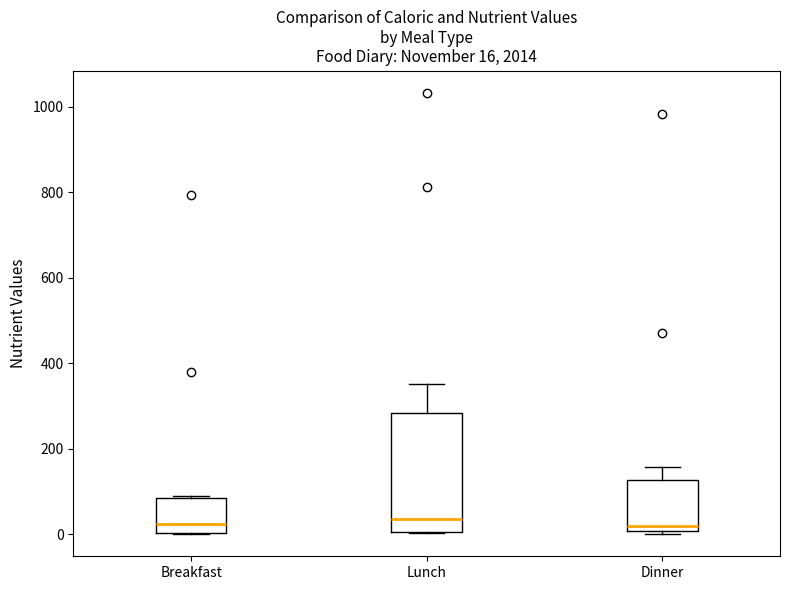

Comparing the boxes themselves (not the whiskers), which one is the tallest?

Lunch